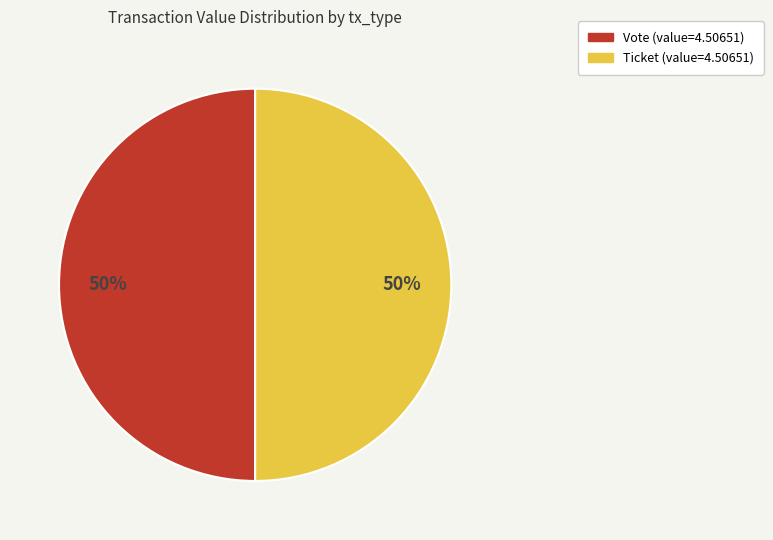

Approximately how many times larger is the value at Vote compared to Ticket?

1.0